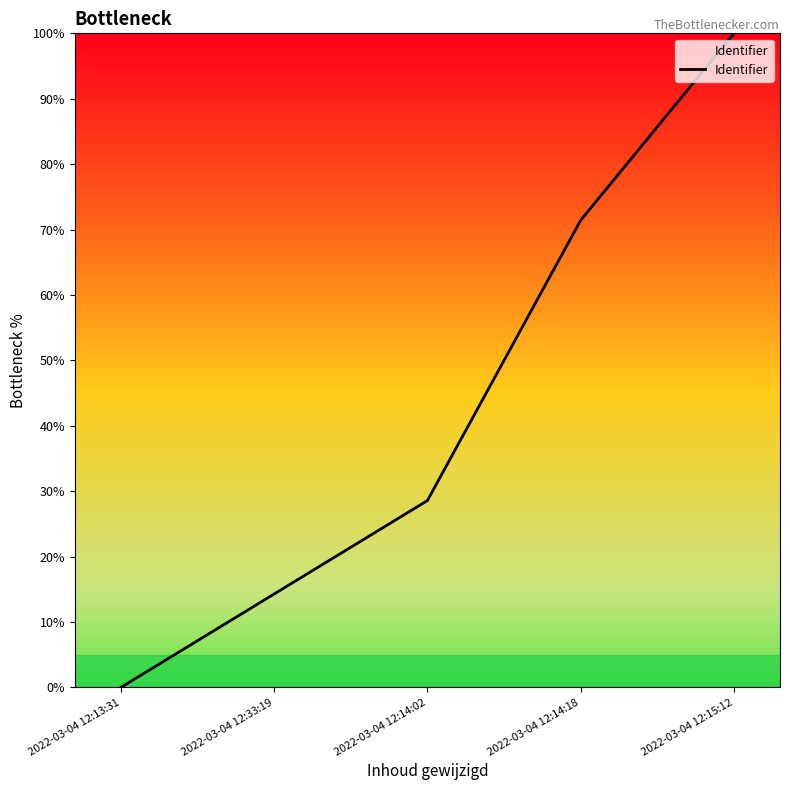

Which has a higher value, 2022-03-04 12:14:18 or 2022-03-04 12:15:12?

2022-03-04 12:15:12